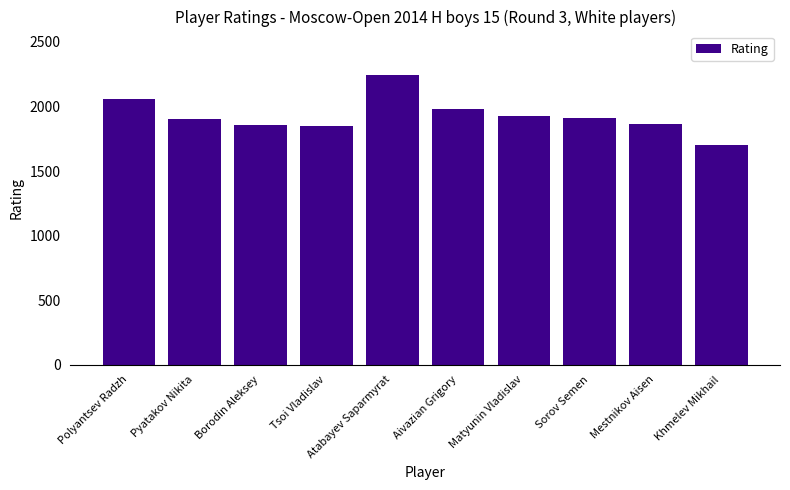

What is the maximum value shown in the chart?

2244